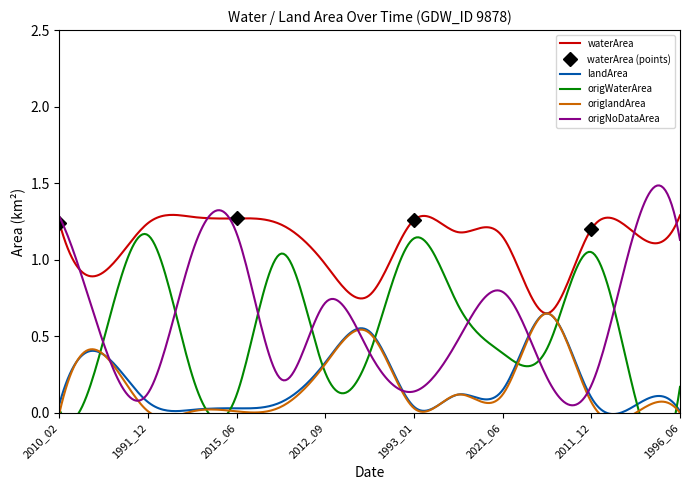

What is the sum of all origlandArea values?

2.3